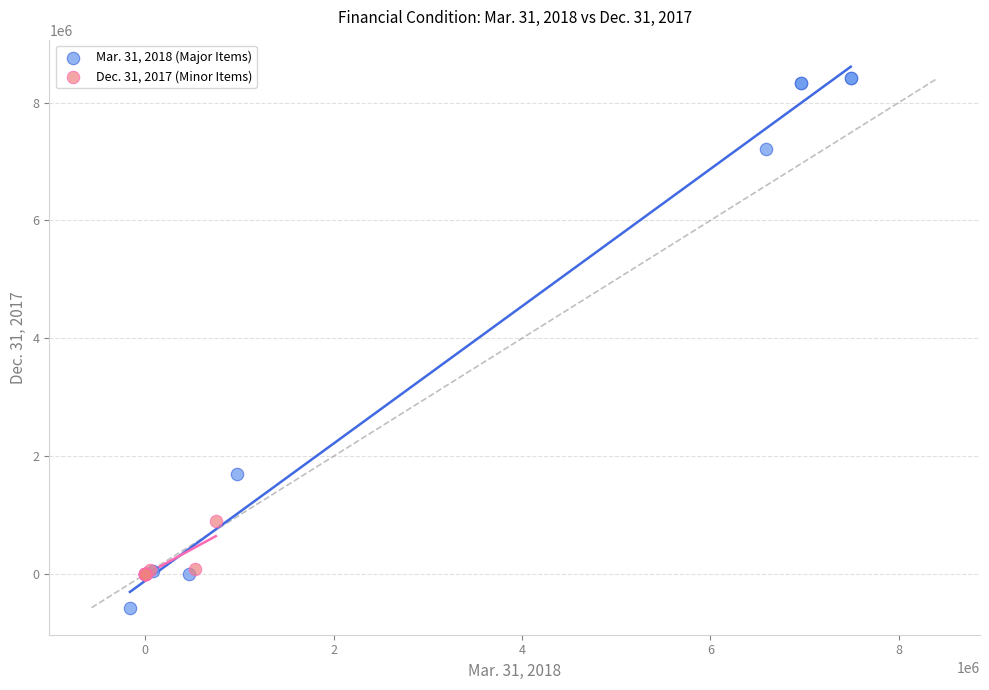

Which series has the widest spread of Y values?

Mar. 31, 2018 (Major Items)